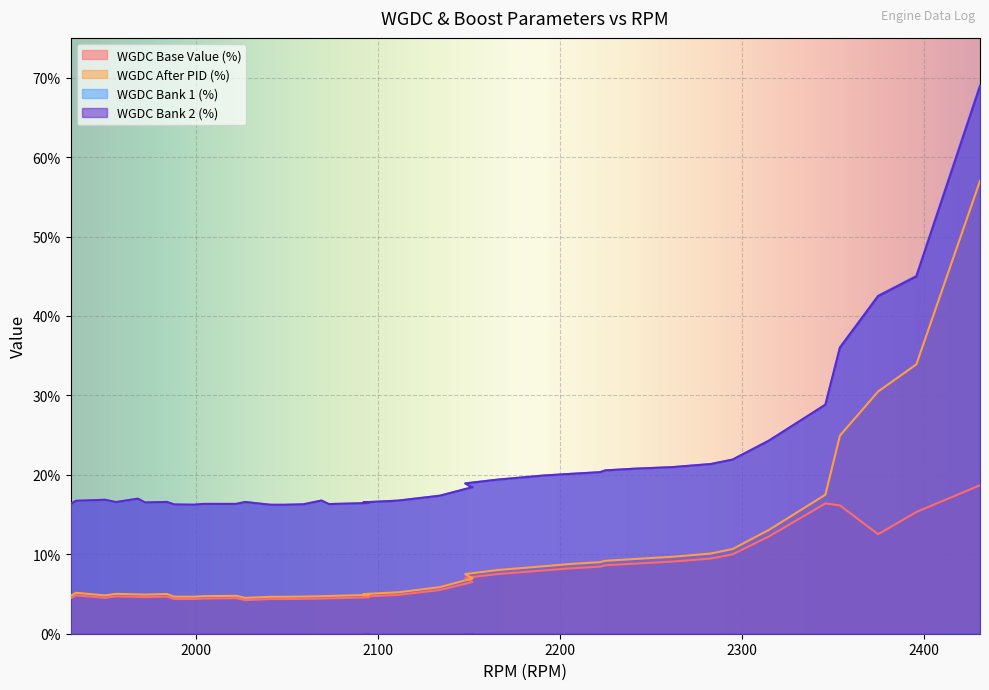

True or false: WGDC Base Value (%) and WGDC After PID (%) cross at least once.

False